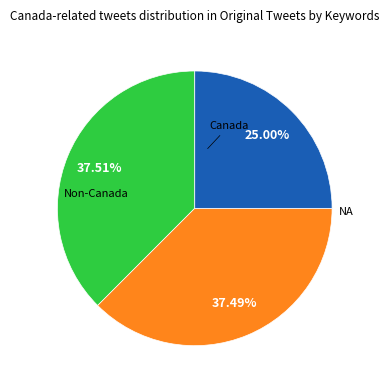

Count the number of slices in the pie.

3